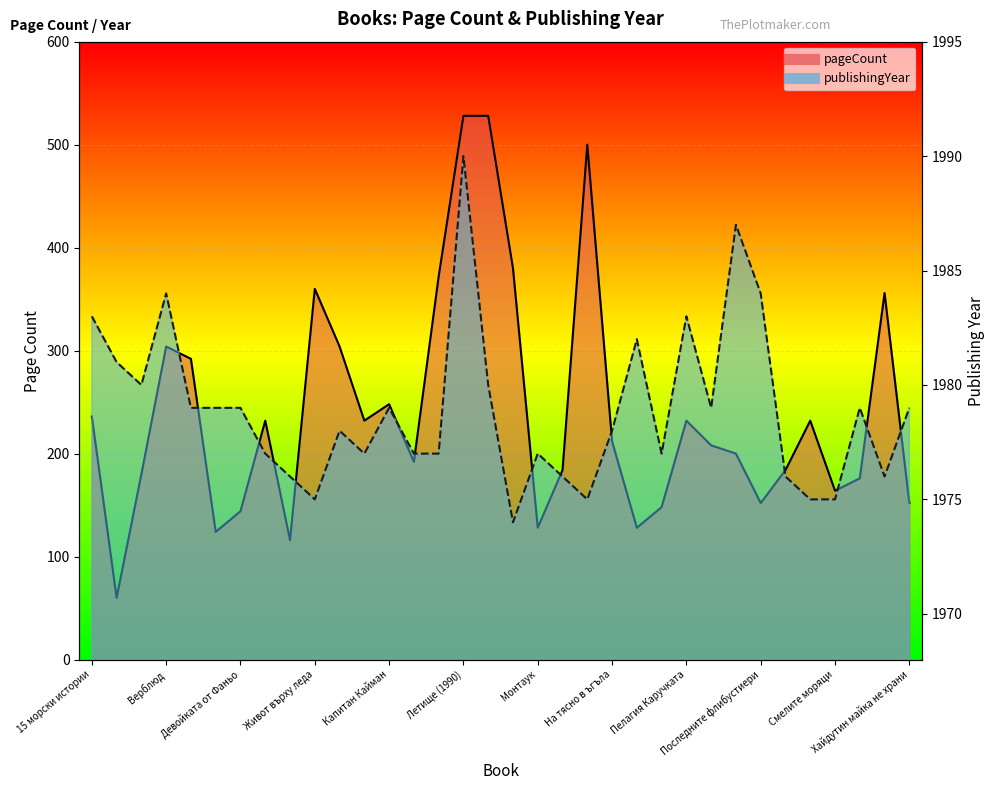

What is the difference between the publishingYear values at Сибирски приказки and Кавказки приказки?

2